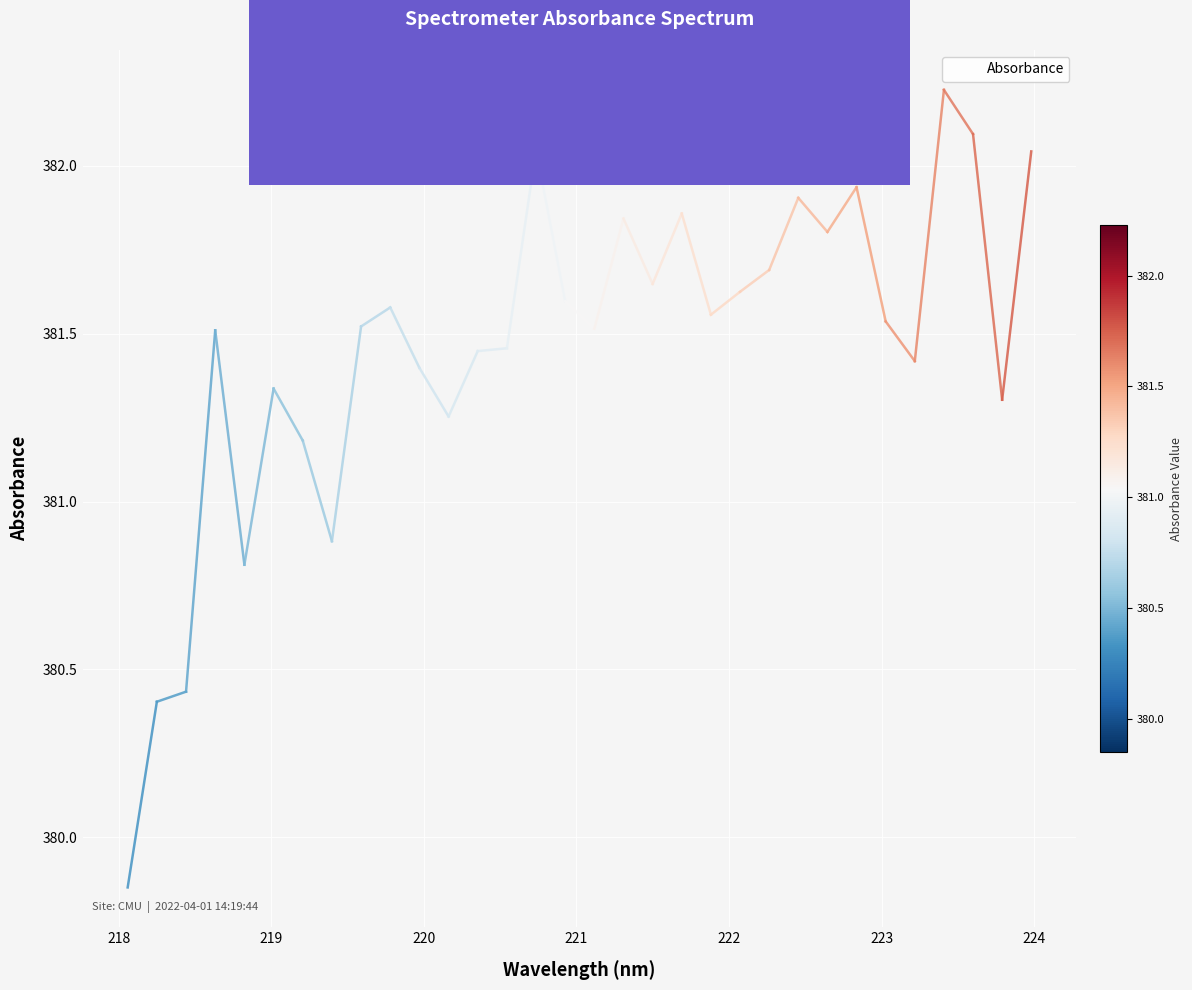

How many categories are shown in the chart?

32